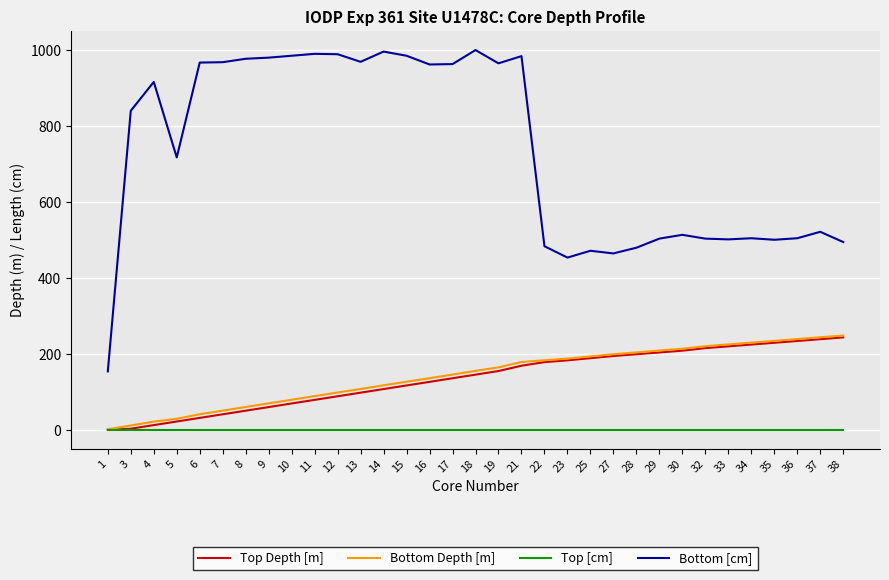

What is the greatest value displayed?

1001.0